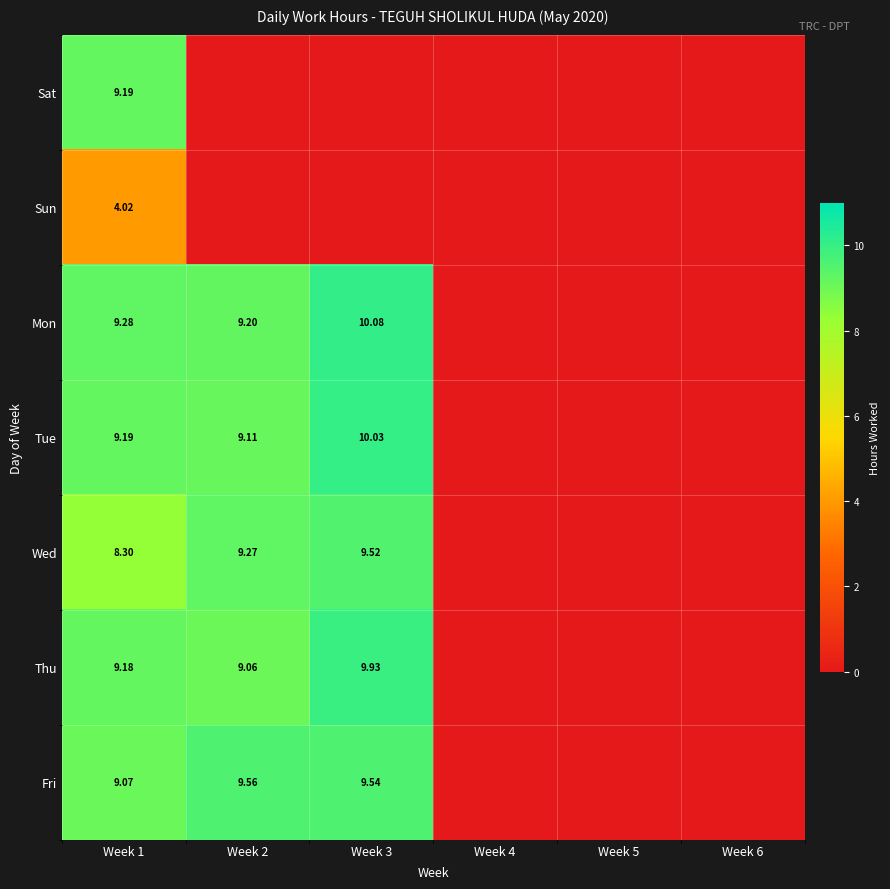

True or false: Mon has a value of 0.0 at Week 6.

True